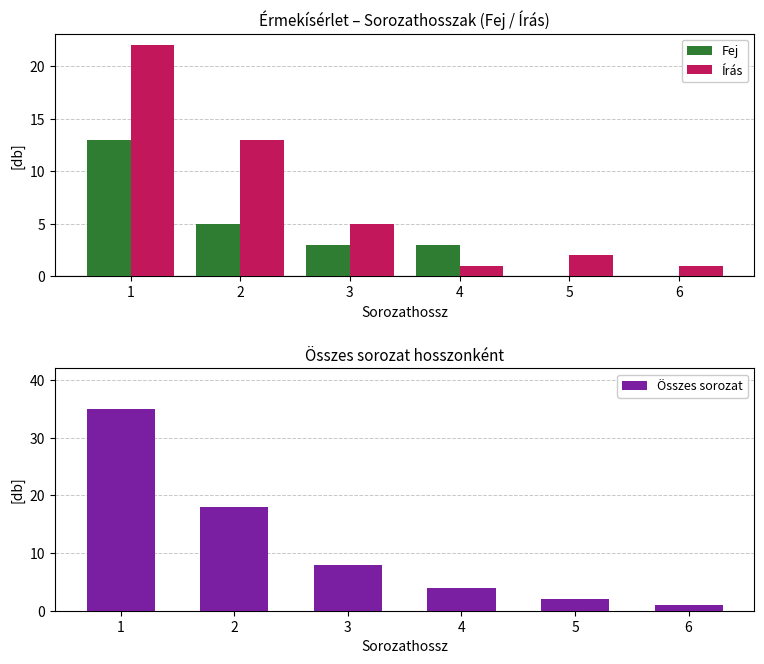

Rank the series at 4 from highest to lowest value.

Összes sorozat, Fej, Írás